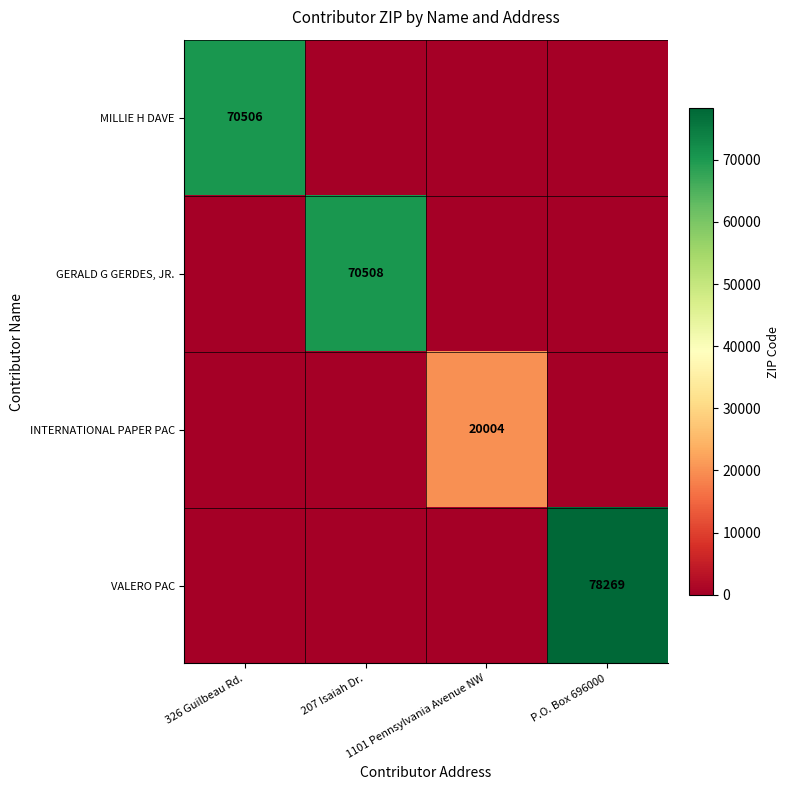

The value of INTERNATIONAL PAPER PAC at 207 Isaiah Dr. is 10112. True or false?

False